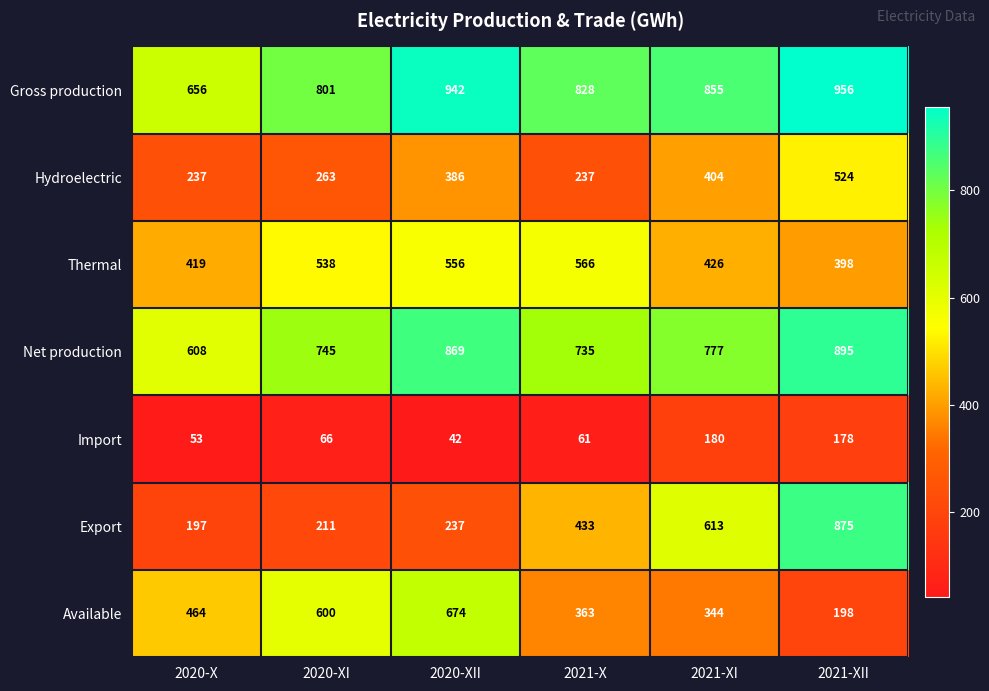

Which series has the largest range (max minus min)?

Export